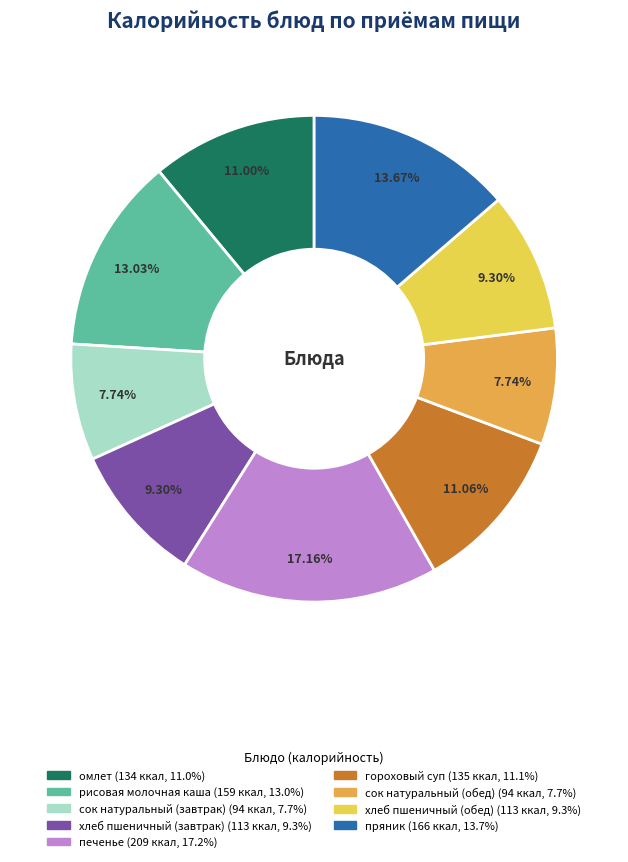

Which slice is the largest?

печенье